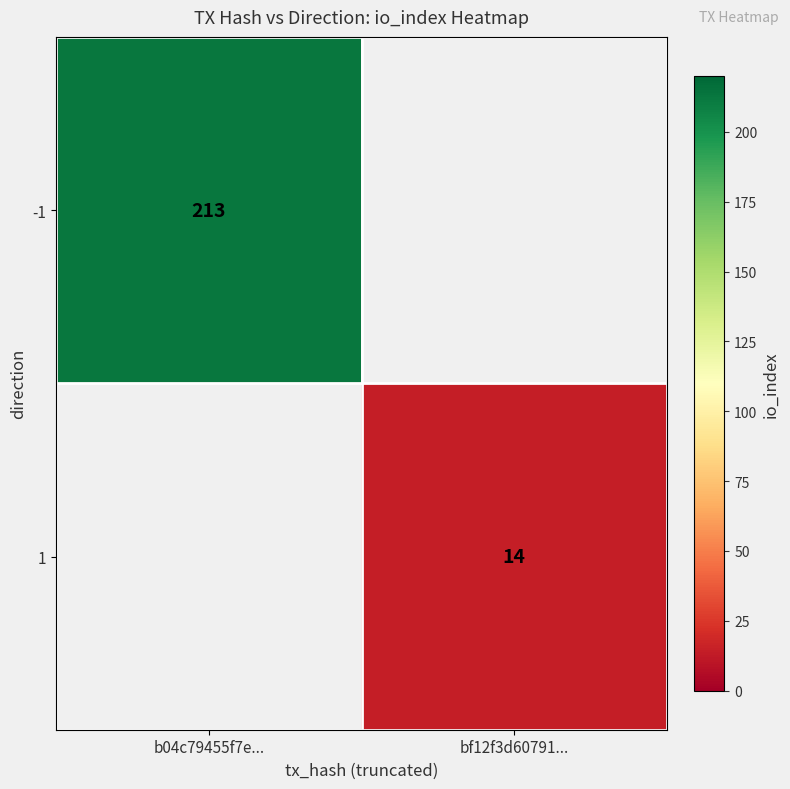

What is the smallest value displayed?

14.0